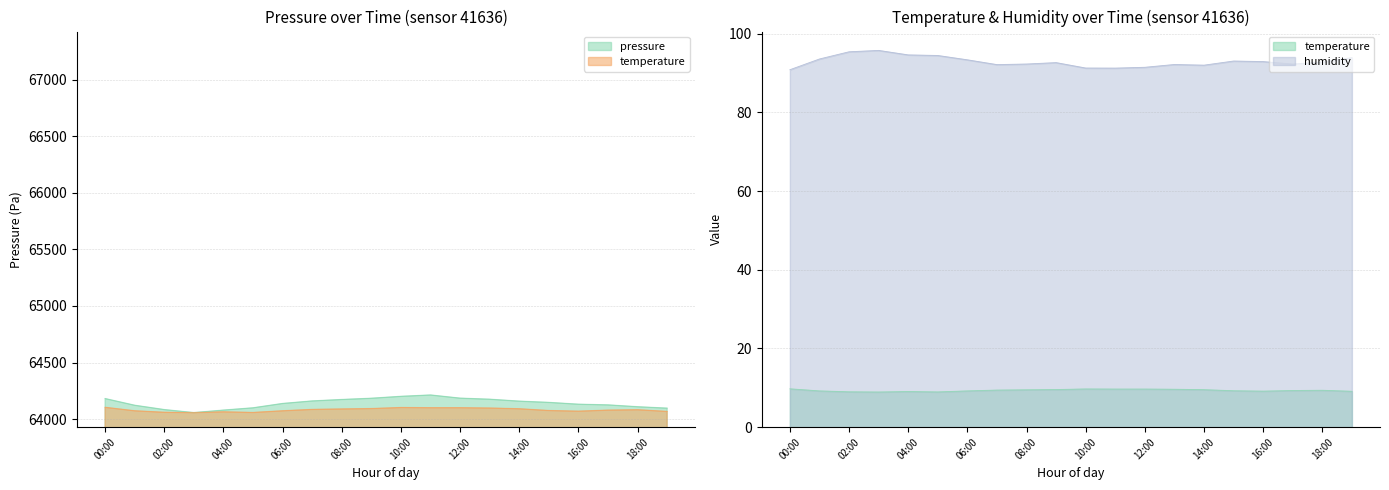

Reading left to right, extract all data points from this chart.

pressure: 00:00=64181.4	01:00=64122.2	02:00=64084.0	03:00=64057.3	04:00=64079.4	05:00=64099.6	06:00=64138.0	07:00=64160.3	08:00=64173.1	09:00=64184.1	10:00=64201.0	11:00=64213.0	12:00=64185.0	13:00=64175.6	14:00=64158.5	15:00=64147.5	16:00=64131.5	17:00=64125.5	18:00=64109.1	19:00=64096.7
temperature: 00:00=64104.0	01:00=64073.5	02:00=64060.2	03:00=64057.3	04:00=64064.2	05:00=64058.5	06:00=64073.5	07:00=64085.6	08:00=64089.6	09:00=64093.1	10:00=64102.3	11:00=64100.6	12:00=64100.6	13:00=64097.7	14:00=64091.3	15:00=64075.8	16:00=64070.0	17:00=64079.2	18:00=64082.7	19:00=64067.7
humidity: 00:00=90.9	01:00=93.6	02:00=95.4	03:00=95.8	04:00=94.6	05:00=94.5	06:00=93.4	07:00=92.2	08:00=92.3	09:00=92.7	10:00=91.3	11:00=91.3	12:00=91.5	13:00=92.2	14:00=92.0	15:00=93.1	16:00=92.9	17:00=92.3	18:00=92.8	19:00=93.9